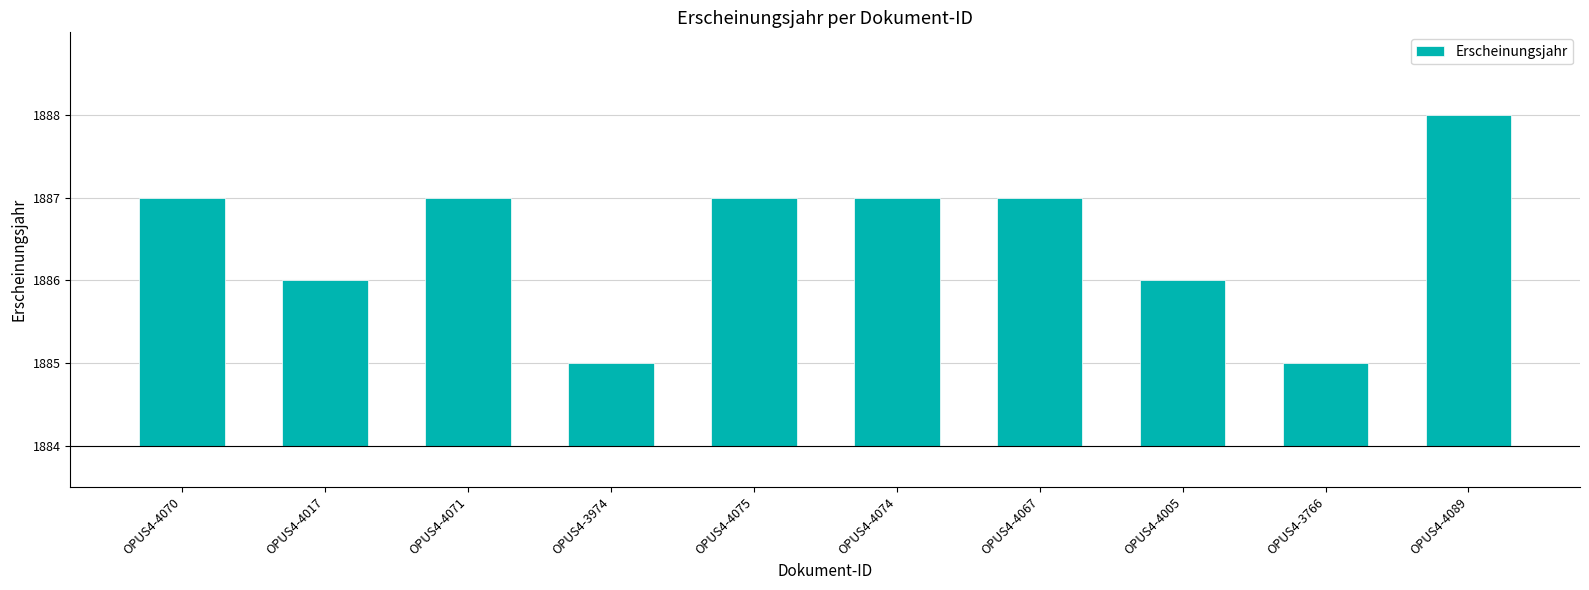

Are the bars horizontal?

No